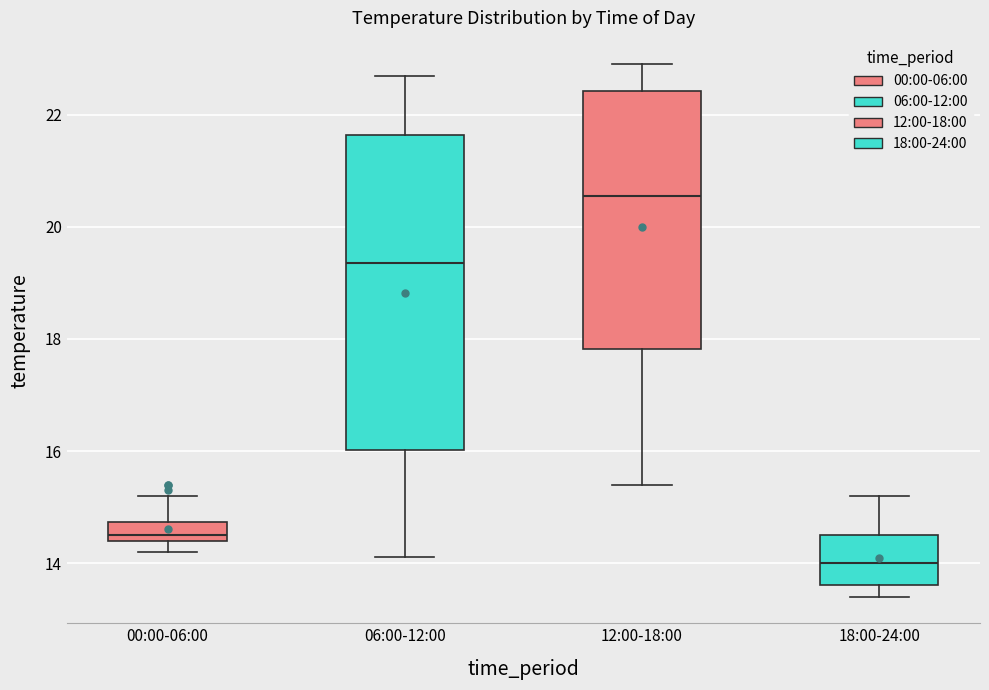

Which box is the tallest, from its lower edge to its upper edge?

06:00-12:00